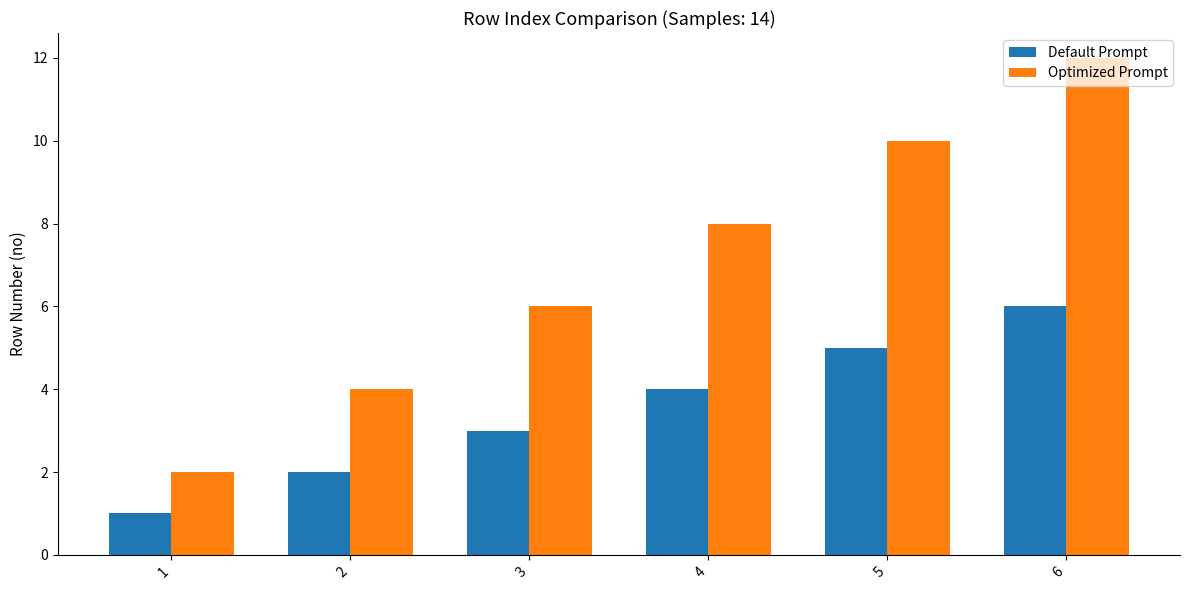

At how many categories does at least one series exceed 1?

6